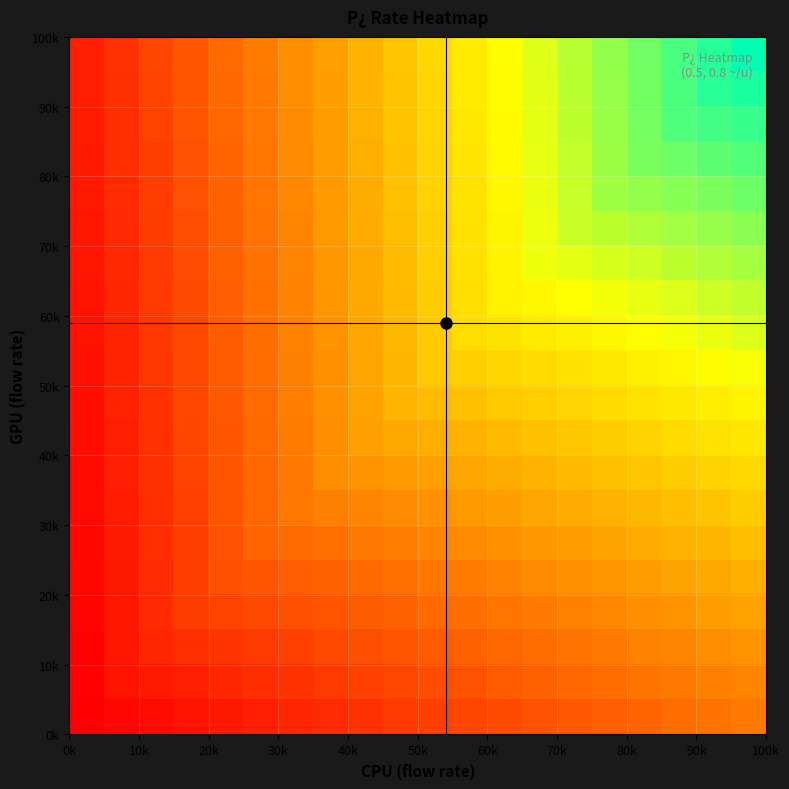

Count the number of data series in this chart.

20